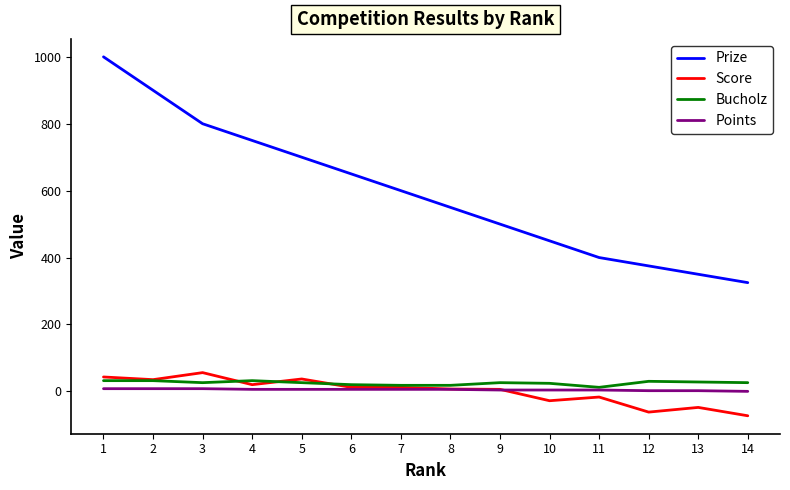

How many Bucholz values are between 20 and 30?

8